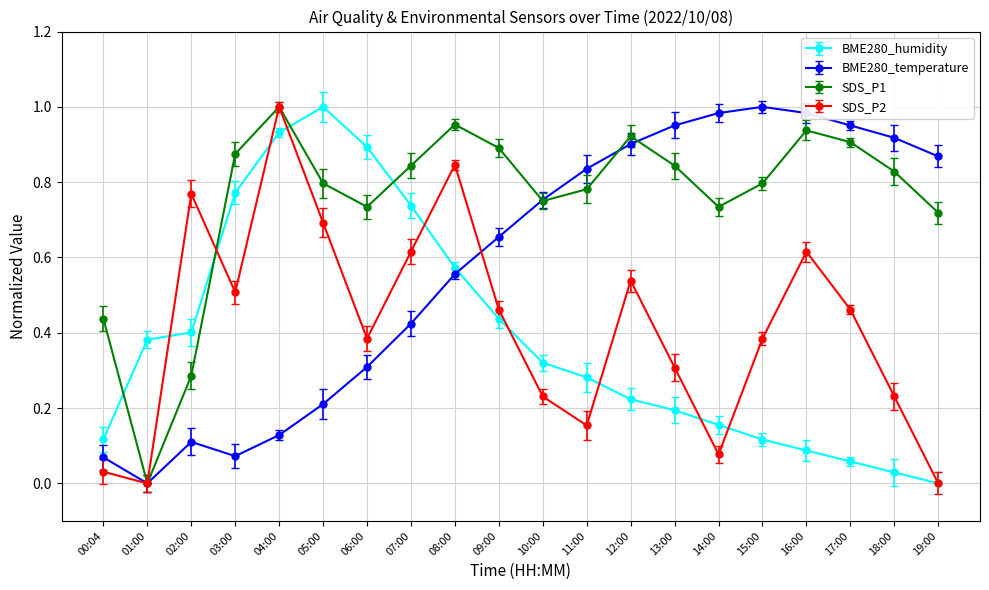

Is the value of BME280_temperature at 15:00 greater than the value of SDS_P2 at 02:00?

Yes